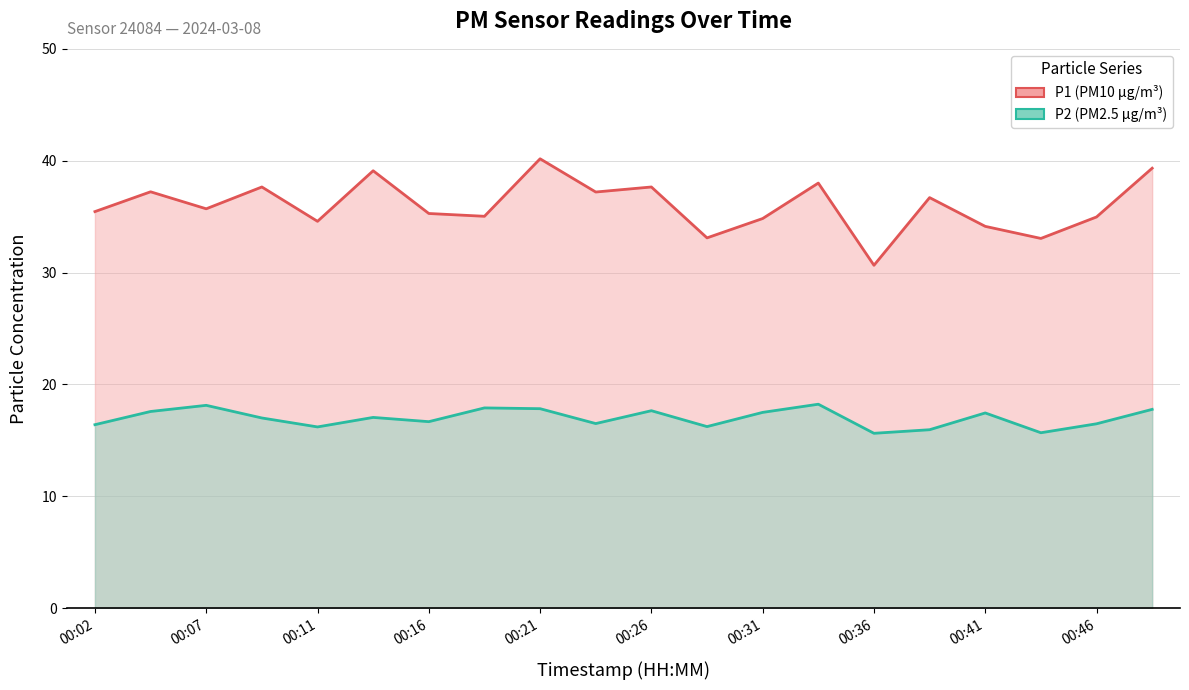

Is the value of P2 at 00:11 greater than the value of P1 at 00:04?

No